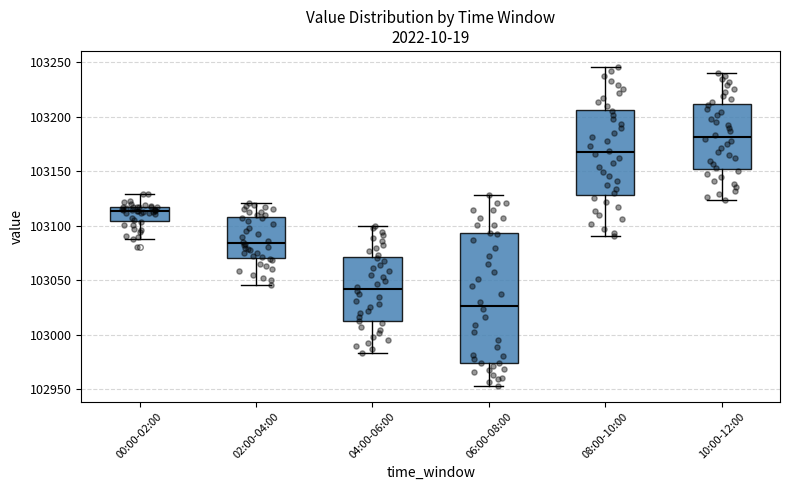

Reading left to right, read every box against the y-axis: the position of its median line, the range the box covers, and the ends of its whiskers. The values are not printed on the chart, so give them approximately, as read against the axis.

00:00-02:00: median 103115, box 103105 to 103120, whiskers 103090 to 103130
02:00-04:00: median 103085, box 103070 to 103110, whiskers 103045 to 103120
04:00-06:00: median 103040, box 103010 to 103070, whiskers 102985 to 103100
06:00-08:00: median 103025, box 102975 to 103095, whiskers 102955 to 103130
08:00-10:00: median 103165, box 103130 to 103205, whiskers 103090 to 103245
10:00-12:00: median 103180, box 103150 to 103210, whiskers 103125 to 103240